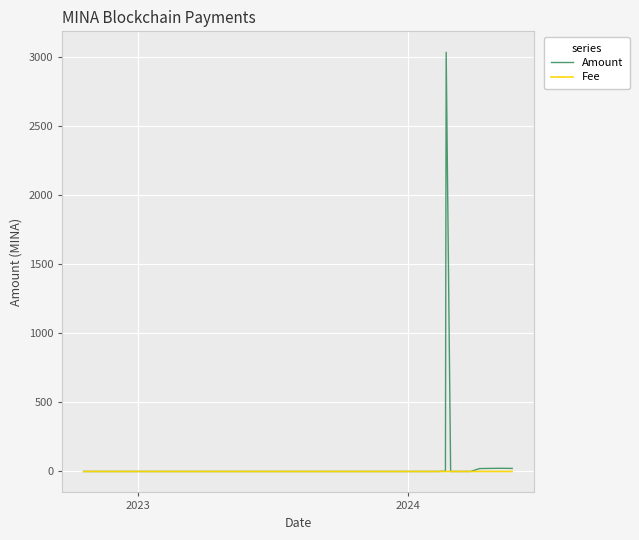

What is the greatest value displayed?

3032.0